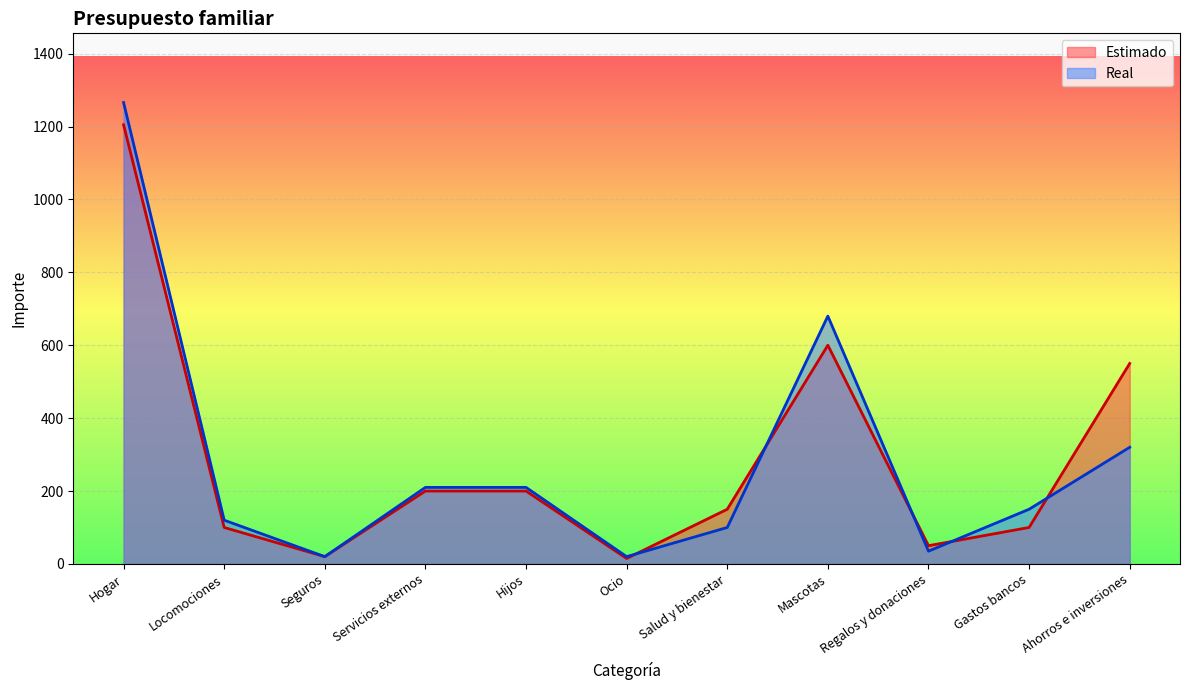

How many values in the Real series exceed 150?

5